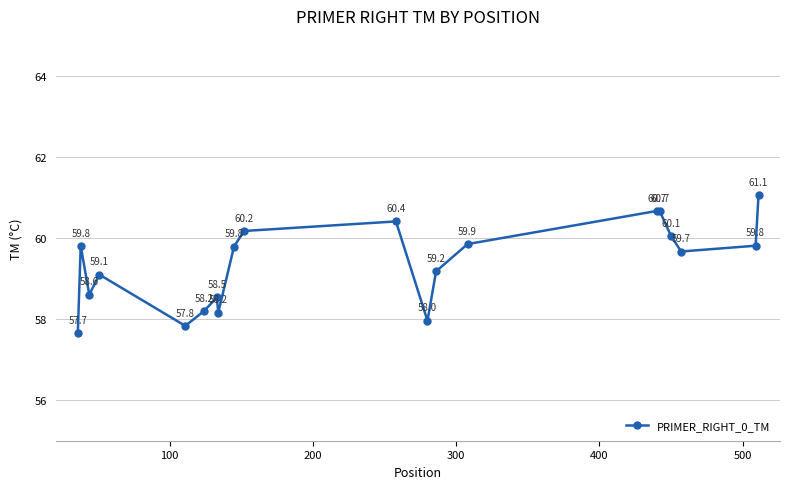

What is the value of the 2nd point from the left?

59.8